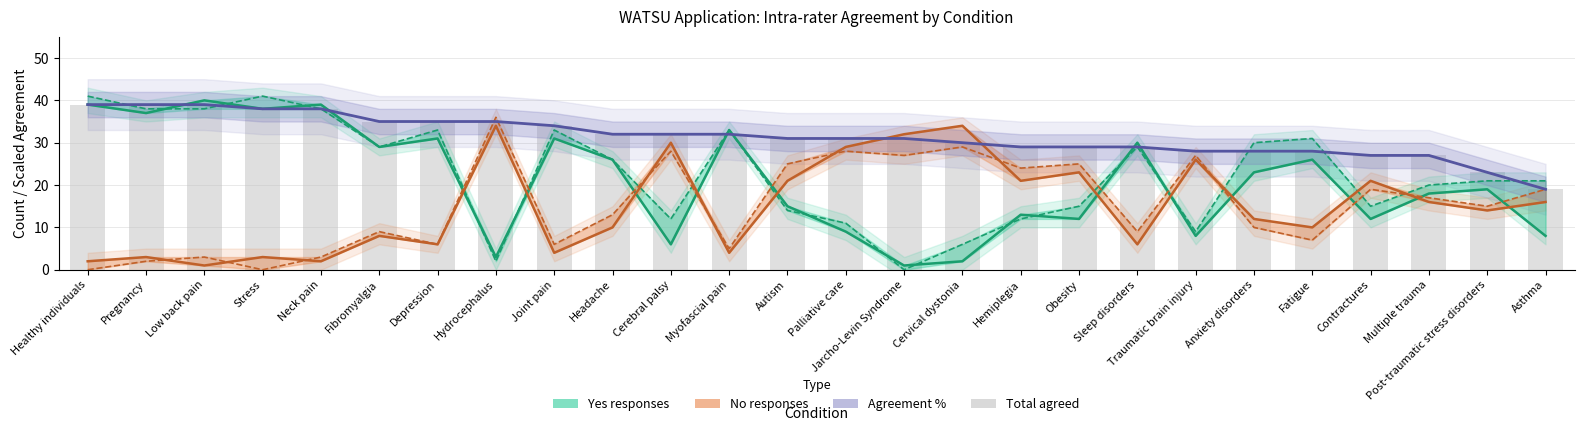

What is the value of the Yes (Survey) bar at the 8th from the left?

3.0